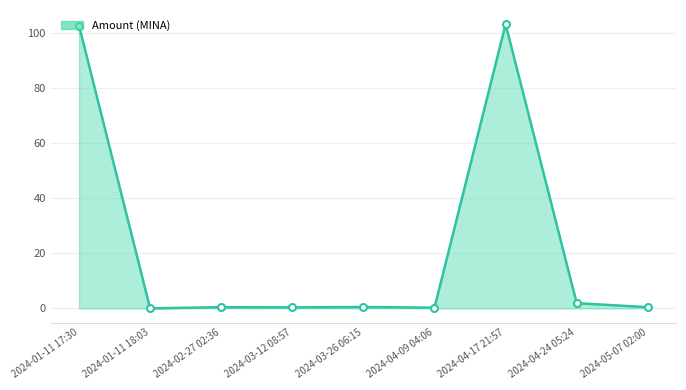

What is the label of the 5th point from the right?

2024-03-26 06:15